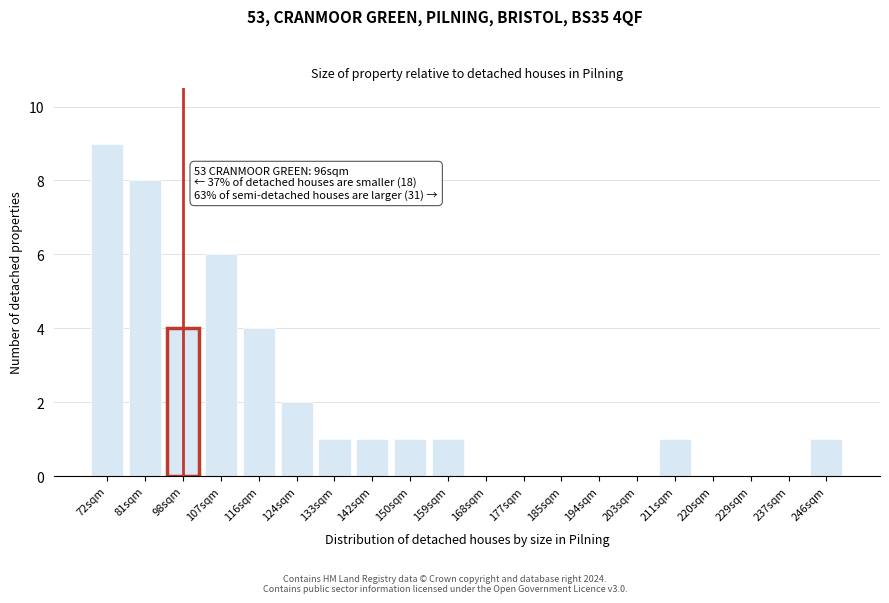

Reading right to left, list all the values displayed in this chart.

246sqm=1	237sqm=0	229sqm=0	220sqm=0	211sqm=1	203sqm=0	194sqm=0	185sqm=0	177sqm=0	168sqm=0	159sqm=1	150sqm=1	142sqm=1	133sqm=1	124sqm=2	116sqm=4	107sqm=6	98sqm=4	81sqm=8	72sqm=9